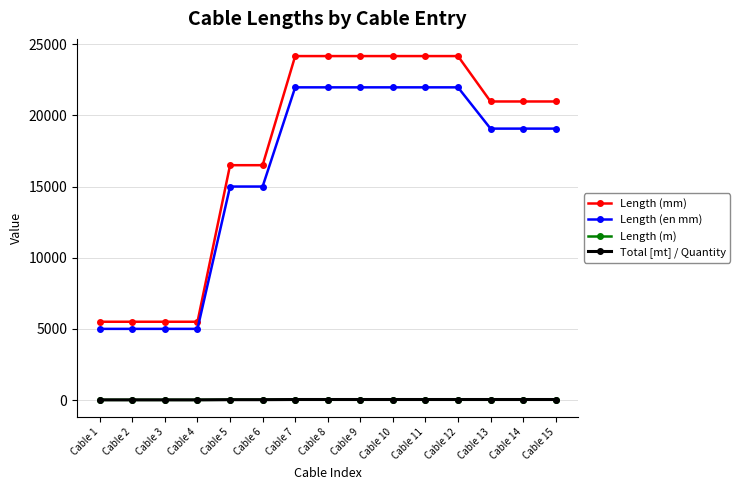

What is the maximum value shown in the chart?

24167